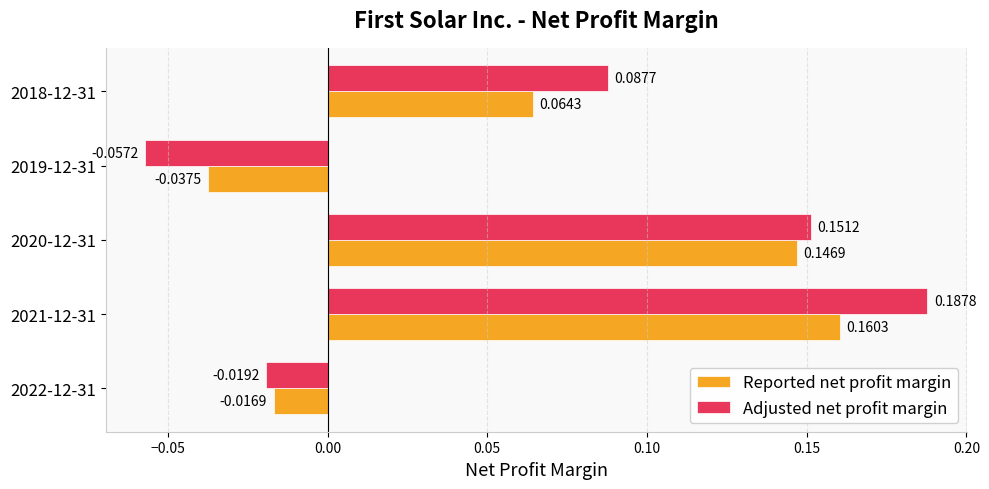

Which series has the widest spread of values?

Adjusted net profit margin